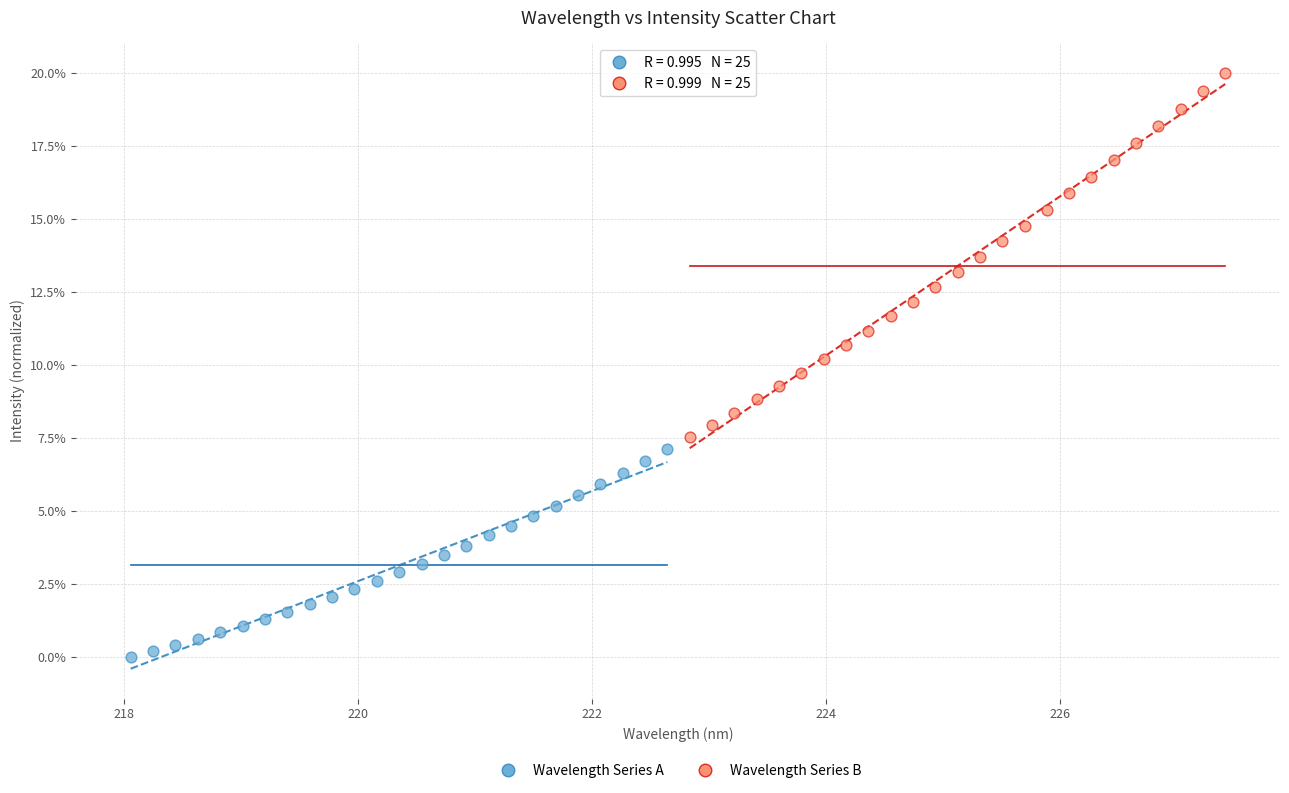

Which series reaches the maximum Y coordinate?

Wavelength Series B